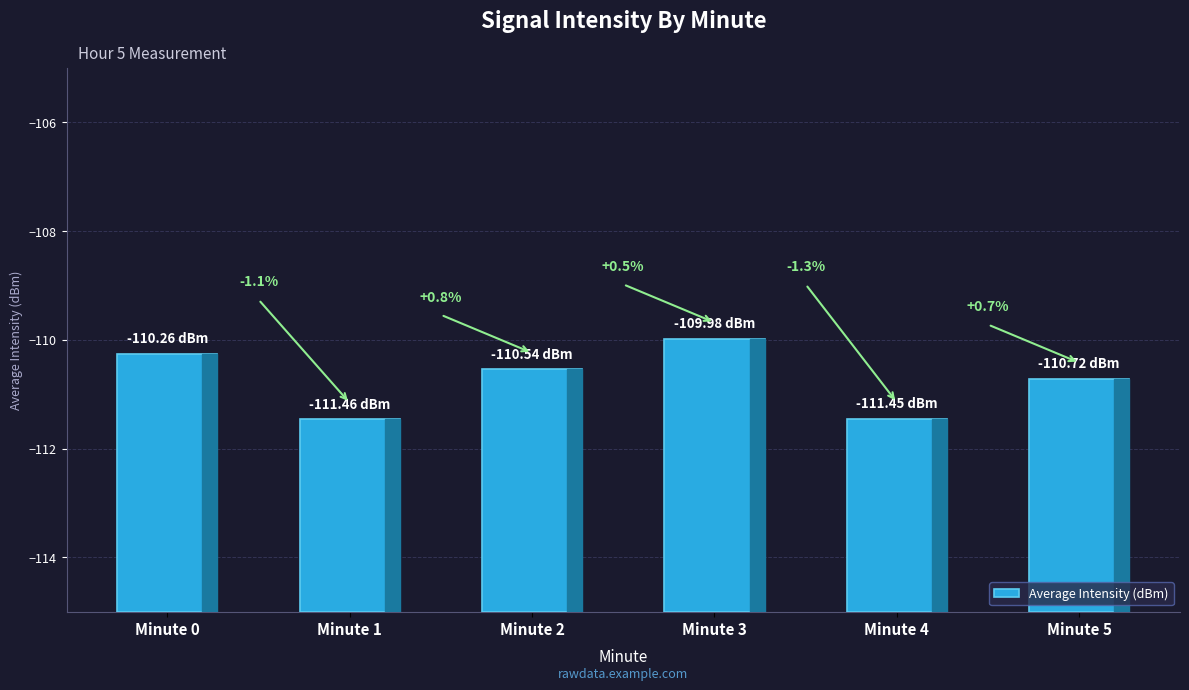

What is the difference between the second highest and second lowest values?

1.2